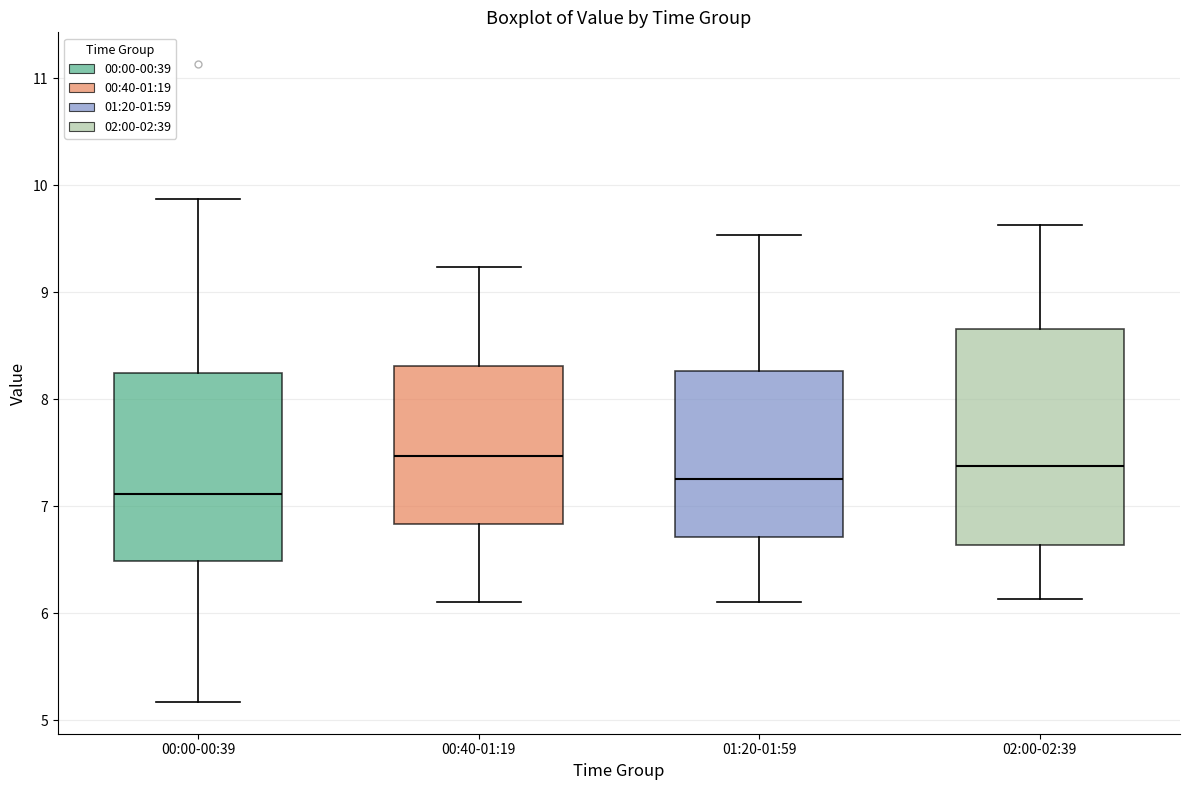

Reading left to right, read every box against the y-axis: the position of its median line, the range the box covers, and the ends of its whiskers. The values are not printed on the chart, so give them approximately, as read against the axis.

00:00-00:39: median 7.1, box 6.5 to 8.2, whiskers 5.2 to 9.9
00:40-01:19: median 7.5, box 6.8 to 8.3, whiskers 6.1 to 9.2
01:20-01:59: median 7.3, box 6.7 to 8.3, whiskers 6.1 to 9.5
02:00-02:39: median 7.4, box 6.6 to 8.7, whiskers 6.1 to 9.6